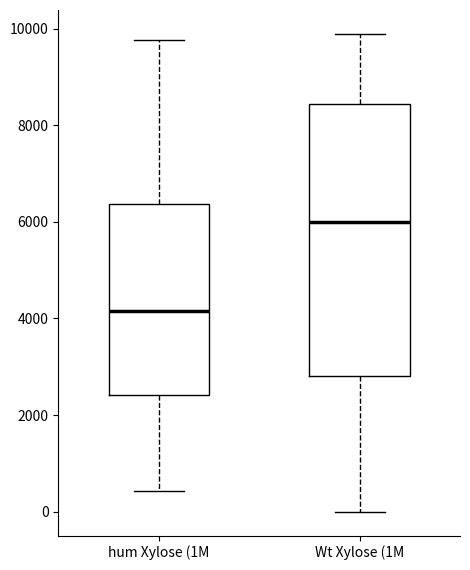

Which box's median line is the highest?

Wt Xylose (1M